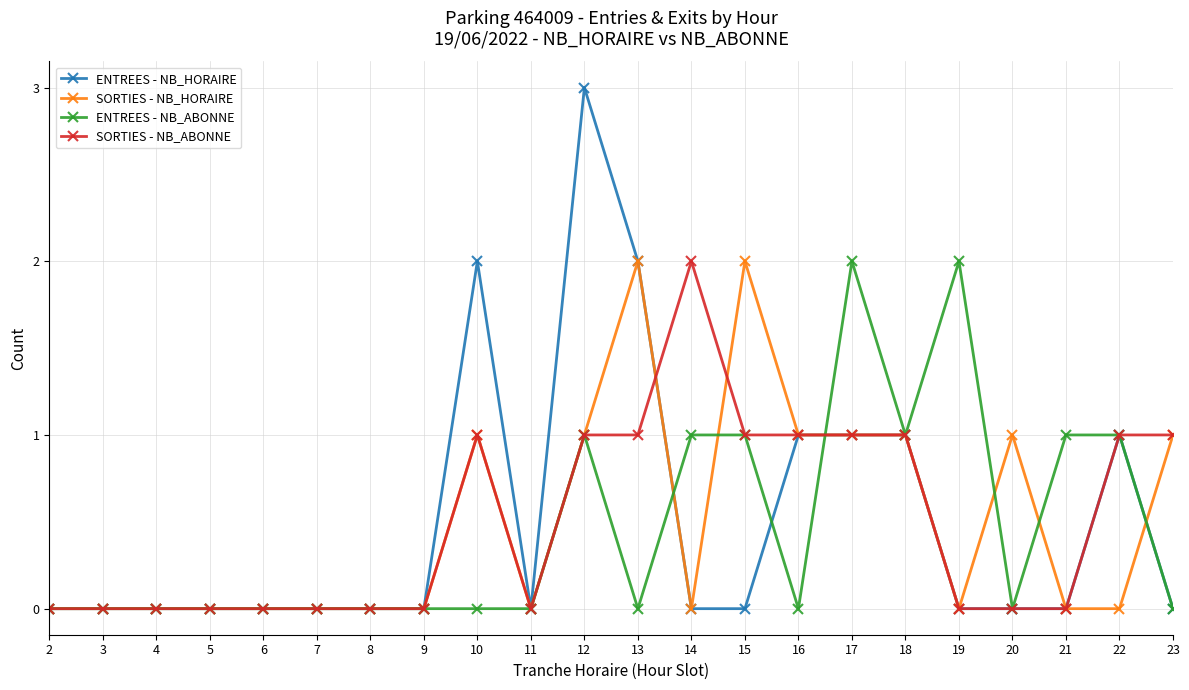

How many series are shown in this chart?

4